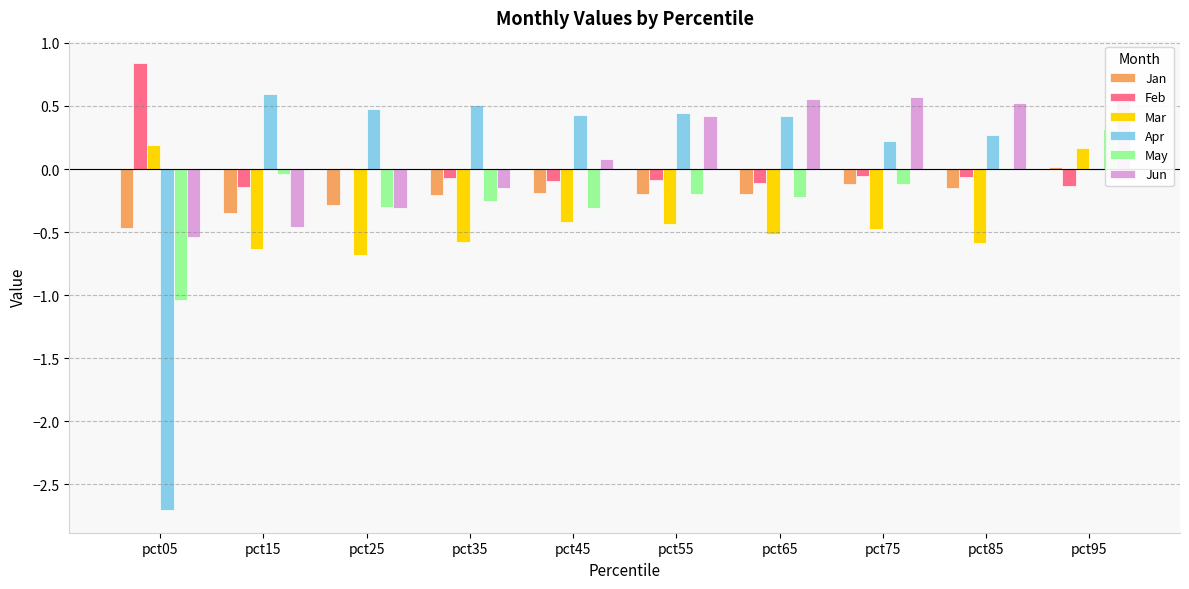

Reading left to right, extract all data points from this chart.

Jan: pct05=-0.5	pct15=-0.3	pct25=-0.3	pct35=-0.2	pct45=-0.2	pct55=-0.2	pct65=-0.2	pct75=-0.1	pct85=-0.2	pct95=0.0
Feb: pct05=0.8	pct15=-0.1	pct25=0.0	pct35=-0.1	pct45=-0.1	pct55=-0.1	pct65=-0.1	pct75=-0.1	pct85=-0.1	pct95=-0.1
Mar: pct05=0.2	pct15=-0.6	pct25=-0.7	pct35=-0.6	pct45=-0.4	pct55=-0.4	pct65=-0.5	pct75=-0.5	pct85=-0.6	pct95=0.2
Apr: pct05=-2.7	pct15=0.6	pct25=0.5	pct35=0.5	pct45=0.4	pct55=0.4	pct65=0.4	pct75=0.2	pct85=0.3	pct95=-0.0
May: pct05=-1.0	pct15=-0.0	pct25=-0.3	pct35=-0.3	pct45=-0.3	pct55=-0.2	pct65=-0.2	pct75=-0.1	pct85=0.0	pct95=0.3
Jun: pct05=-0.5	pct15=-0.5	pct25=-0.3	pct35=-0.2	pct45=0.1	pct55=0.4	pct65=0.6	pct75=0.6	pct85=0.5	pct95=0.6